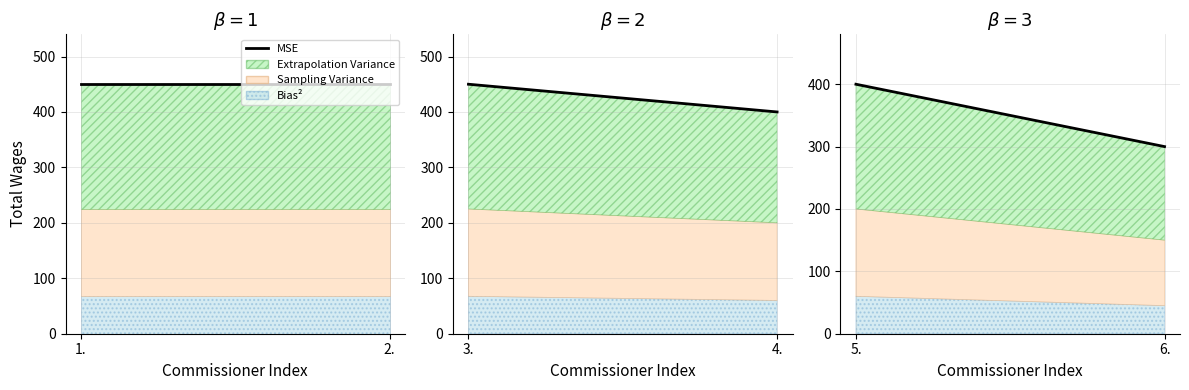

How many categories are shown in the chart?

2